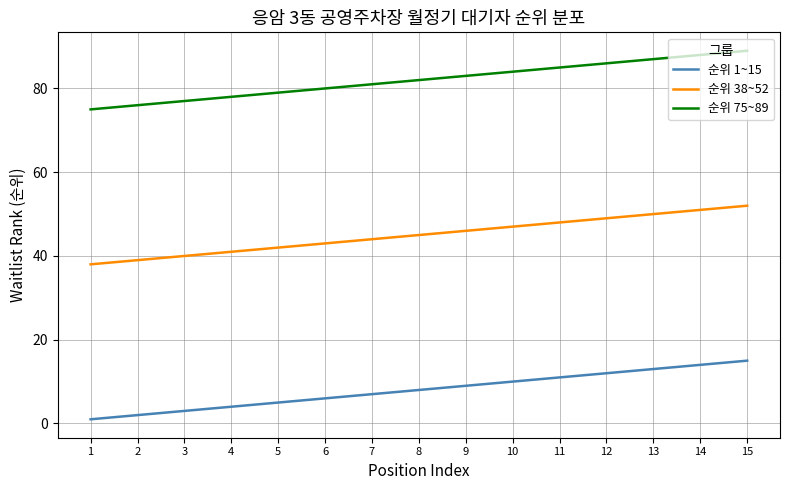

What is the total value across all series at 2?

117